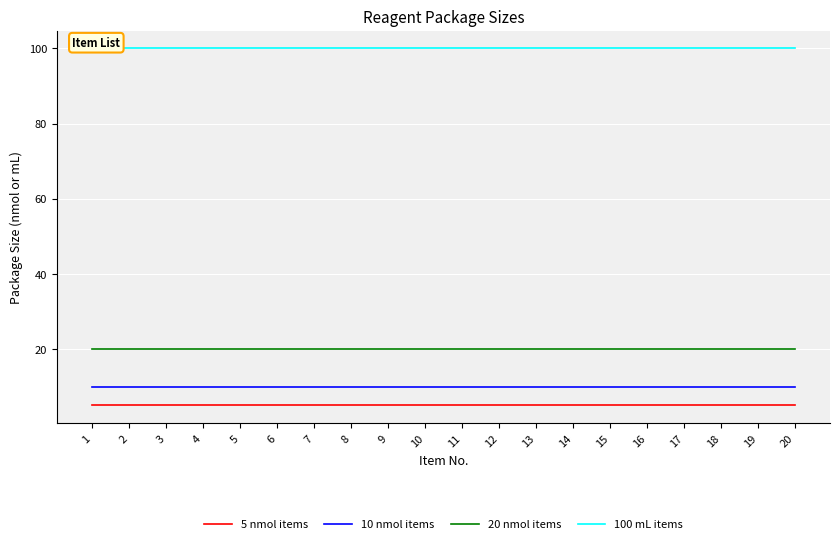

What is the value of the 10 nmol items point at the 12th from the left?

10